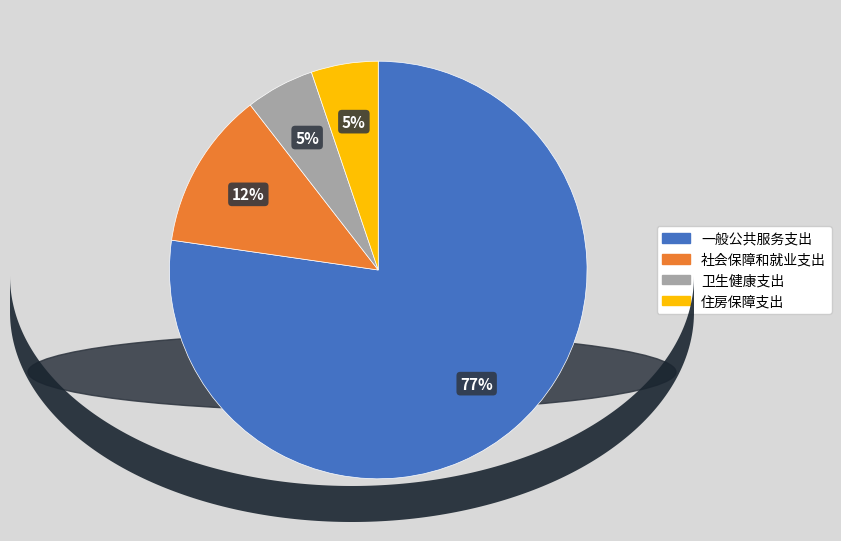

Which category has the biggest portion of the pie?

一般公共服务支出